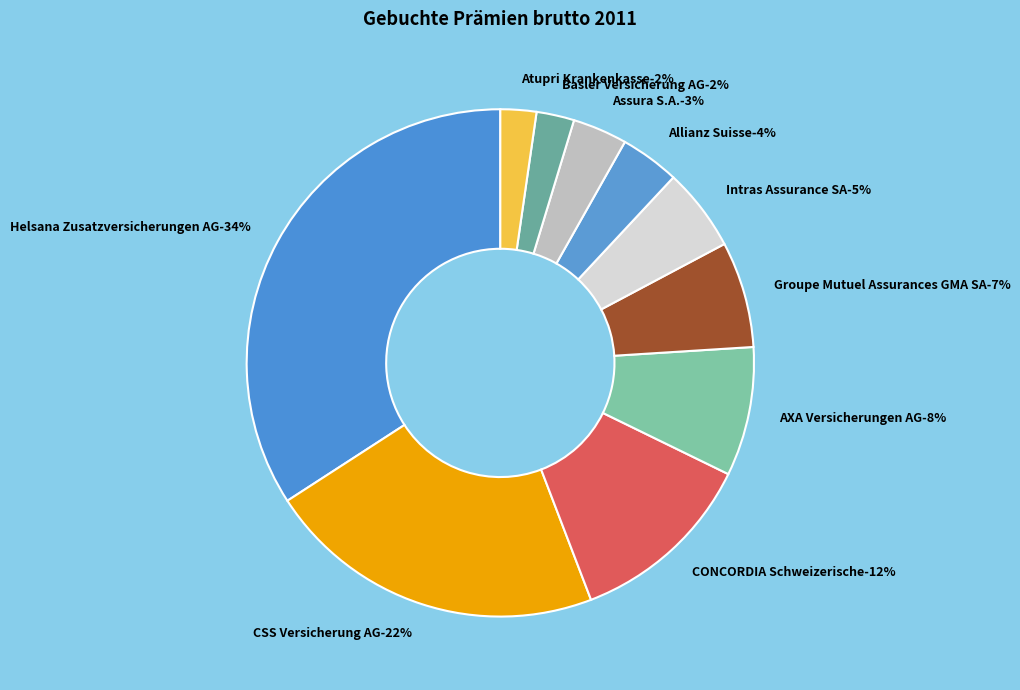

To the nearest percent, what is the difference between the AXA Versicherungen AG and Basler Versicherung AG slice percentages?

6%